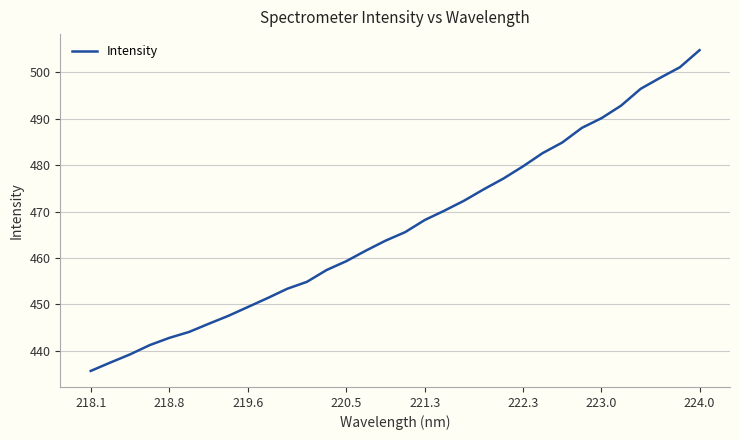

What is the difference between the maximum and minimum values?

69.1